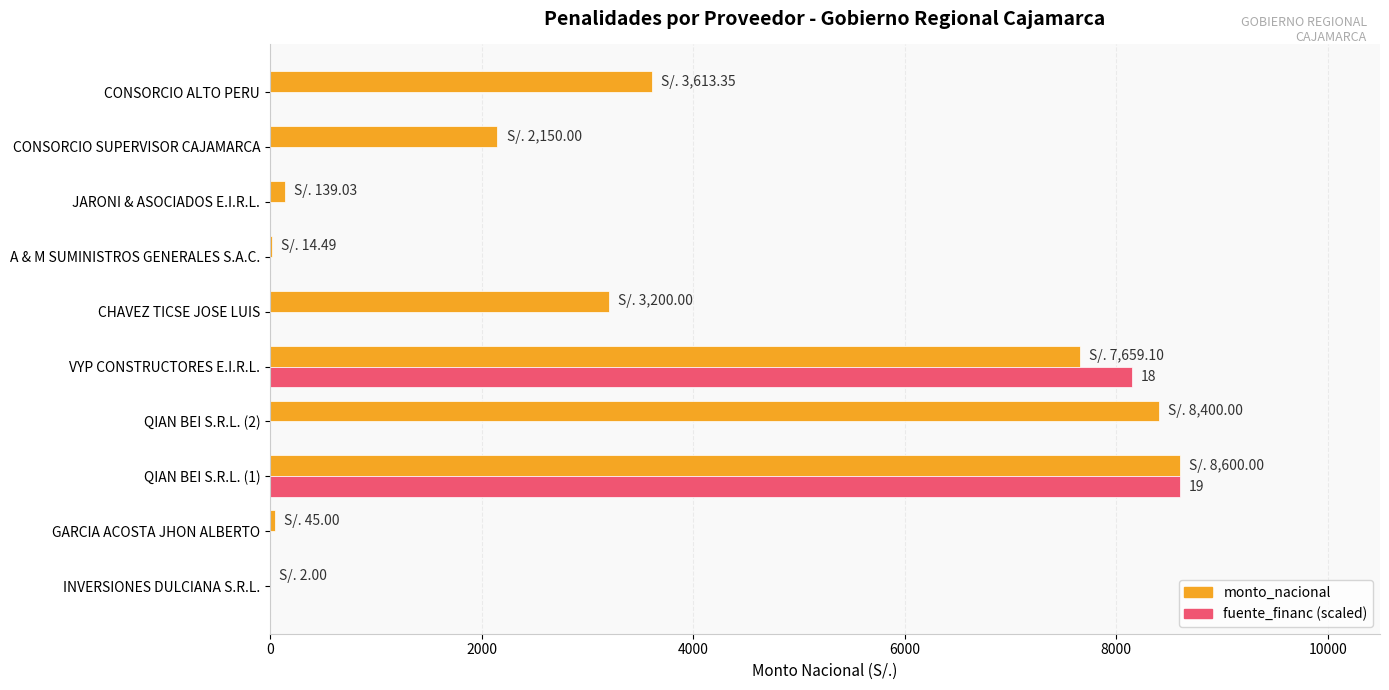

Where is fuente_financ (scaled) nearest to the value 4300?

VYP CONSTRUCTORES E.I.R.L.